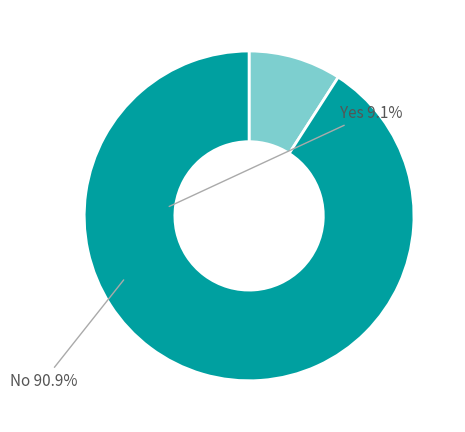

Is there a majority slice in this chart?

Yes